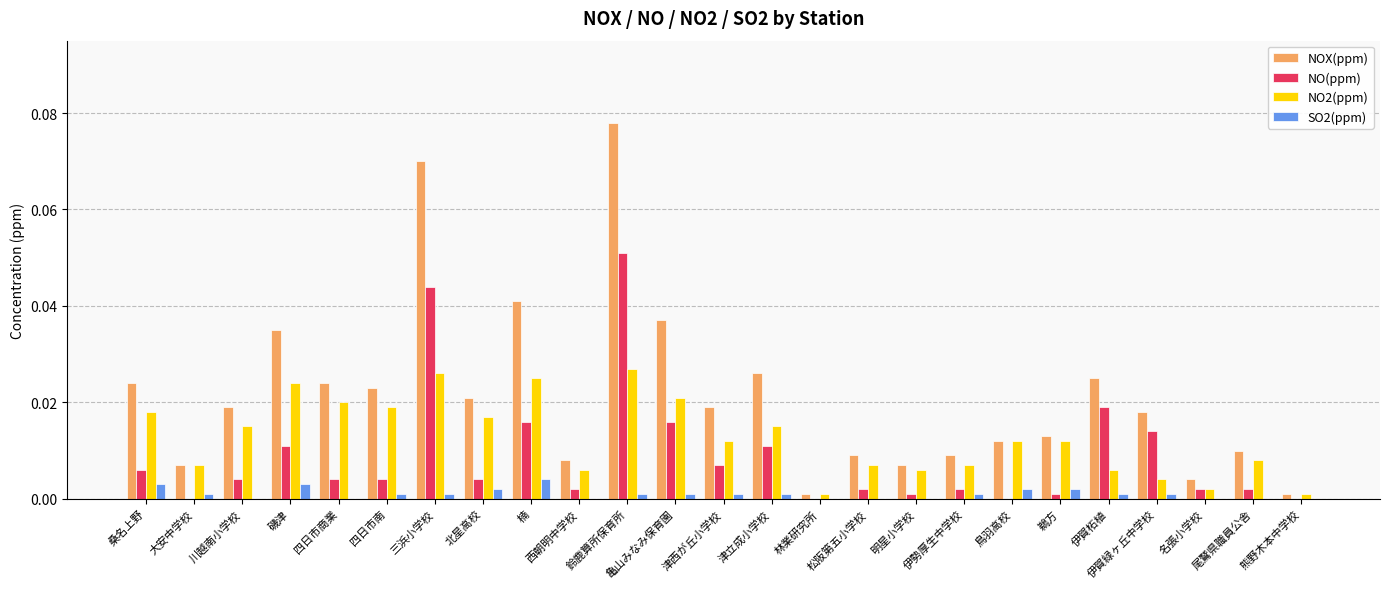

What is the sum of all NOX(ppm) values?

0.5